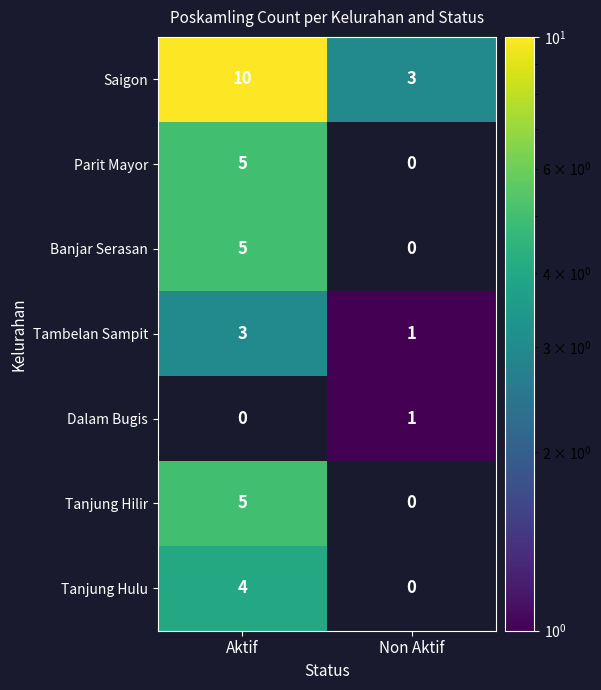

What is the sum of the Tambelan Sampit values at Non Aktif and Aktif?

4